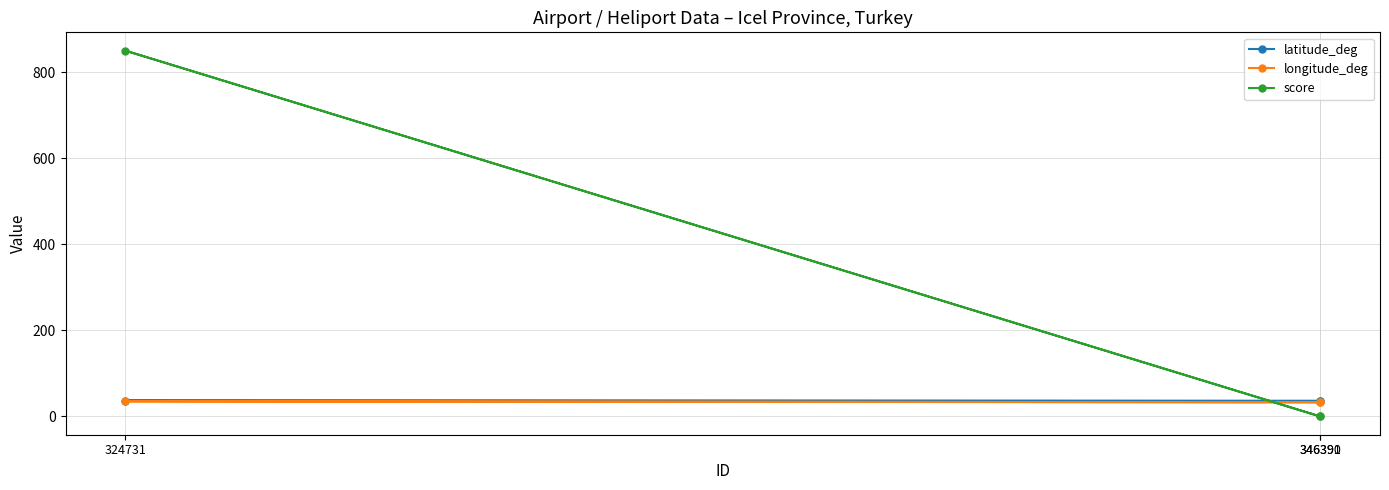

Reading left to right, list all the values displayed in this chart.

latitude_deg: 346390=36.1	324731=36.9	346391=36.1
longitude_deg: 346390=32.9	324731=35.1	346391=32.9
score: 346390=0.0	324731=850.0	346391=0.0